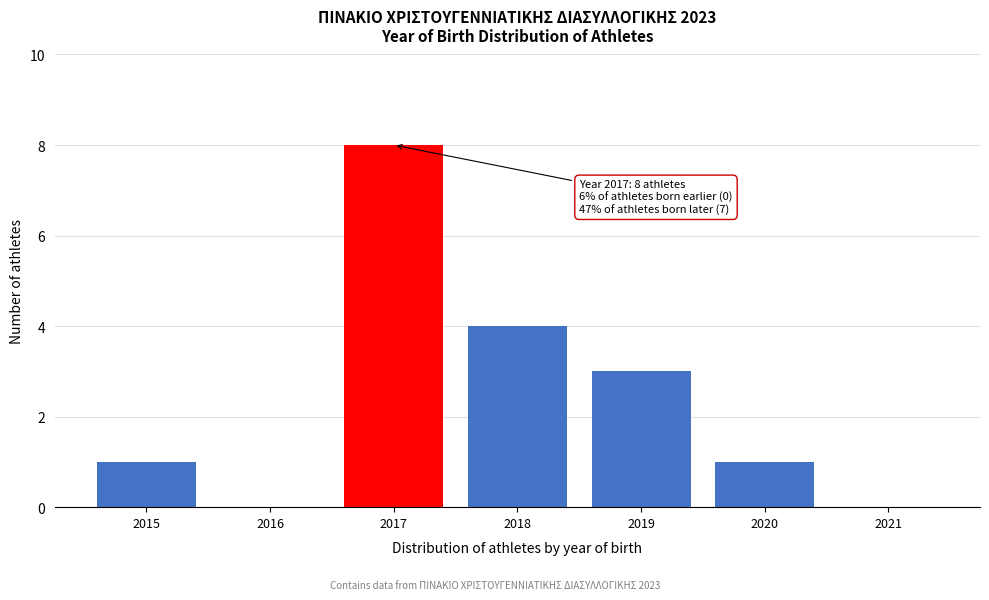

Reading right to left, what are all the values shown in this chart?

2021=0	2020=1	2019=3	2018=4	2017=8	2016=0	2015=1